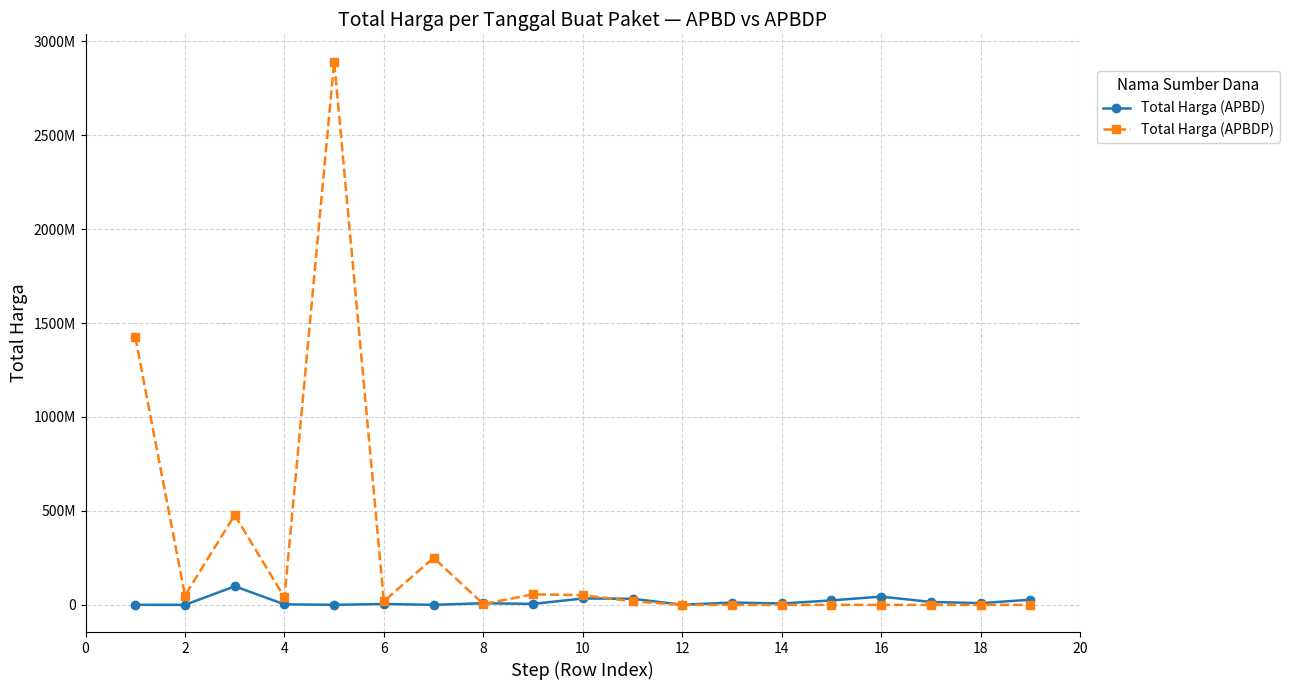

What are all the series names shown in the legend?

Total Harga (APBD), Total Harga (APBDP)